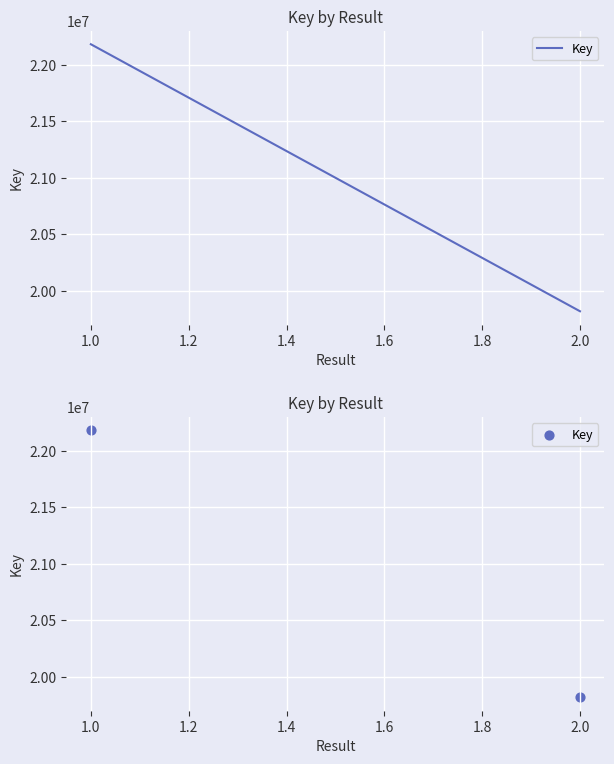

What is the average Y value?

21000122